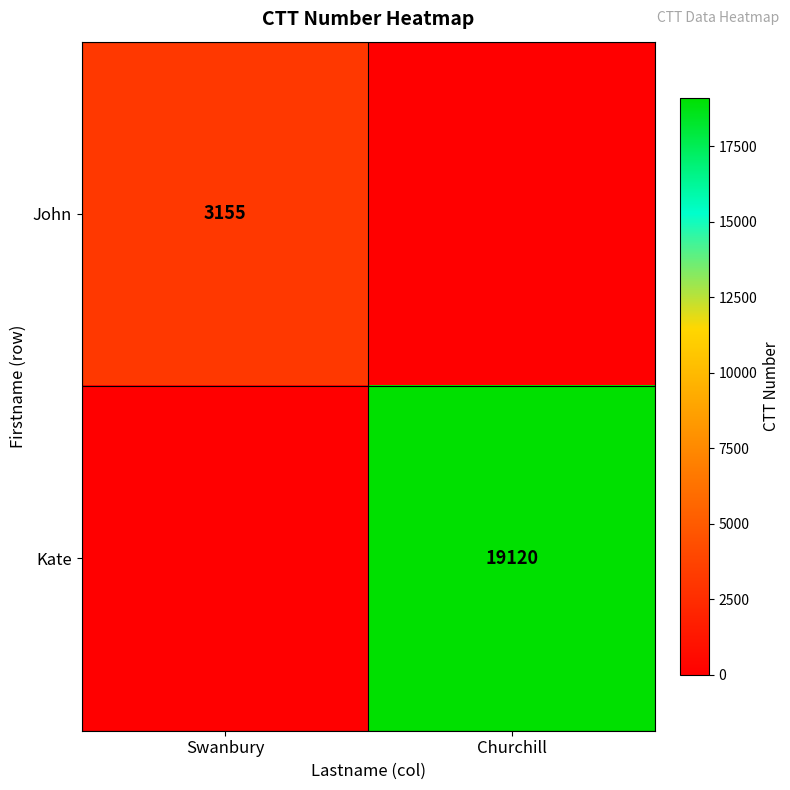

True or false: Kate has a value of 31764 at Churchill.

False